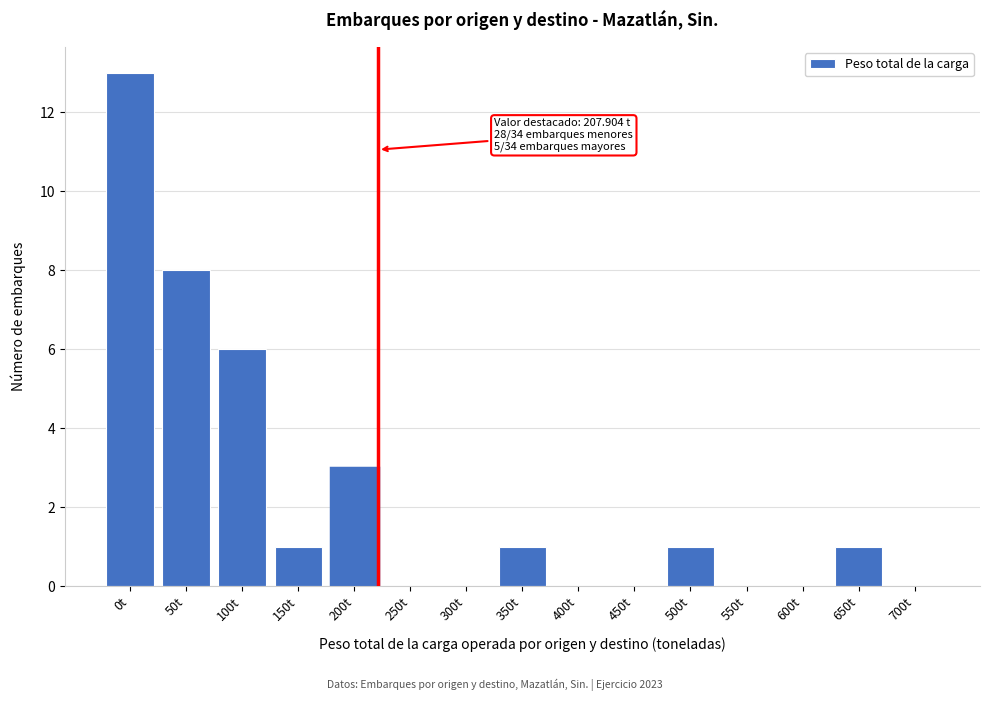

Reading left to right, what are all the values shown in this chart?

0t=13	50t=8	100t=6	150t=1	200t=3	250t=0	300t=0	350t=1	400t=0	450t=0	500t=1	550t=0	600t=0	650t=1	700t=0